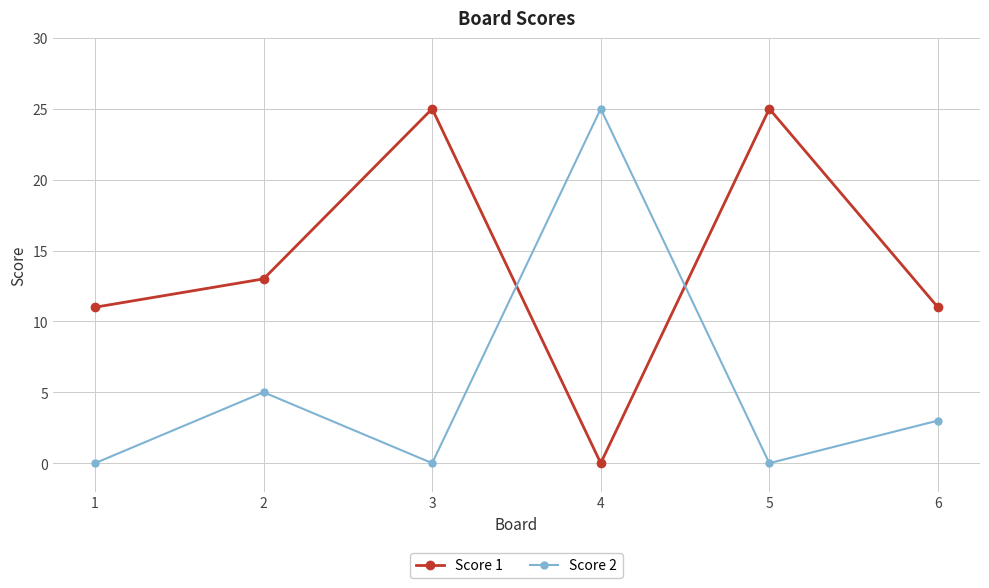

Which series ends up on top after the final intersection of Score 2 and Score 1?

Score 1